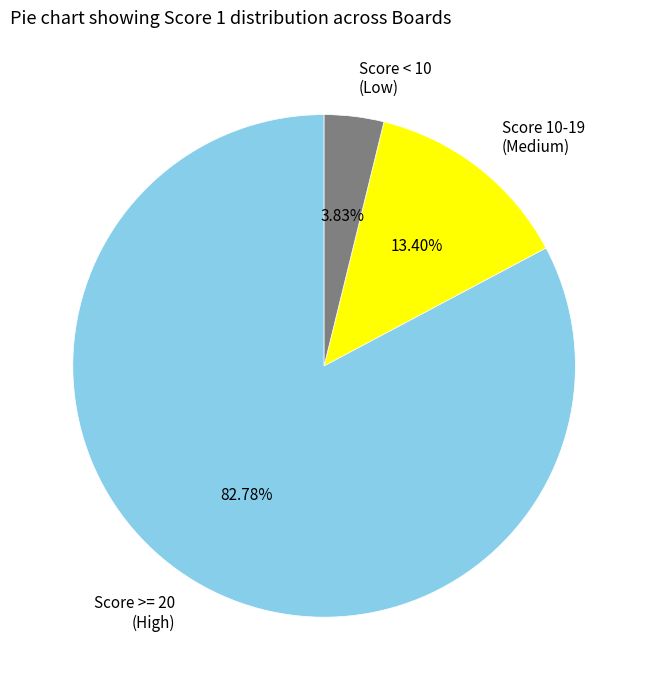

Is there any slice that represents more than half of the pie?

Yes